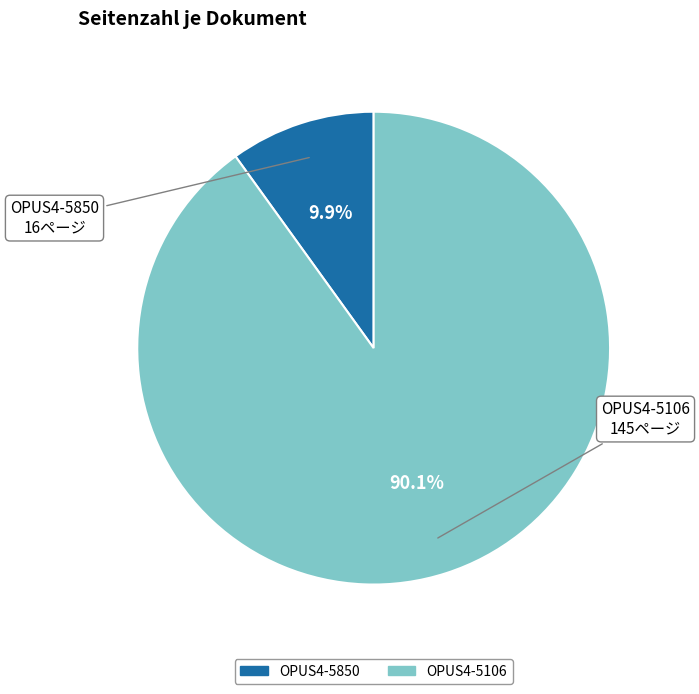

Which has a higher value, OPUS4-5106 or OPUS4-5850?

OPUS4-5106